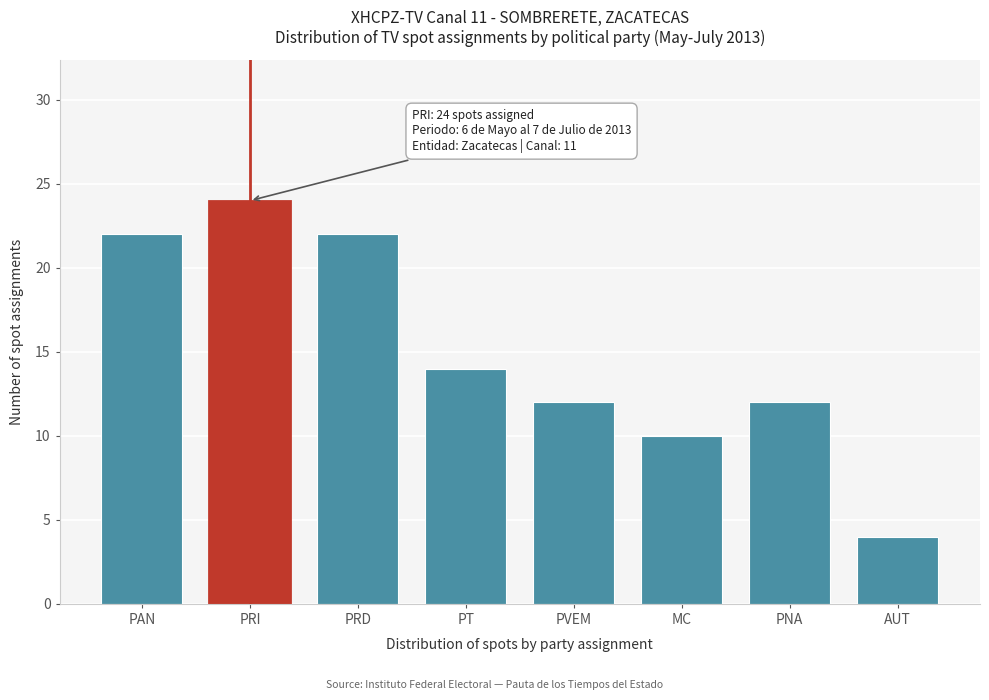

Reading left to right, extract all data points from this chart.

PAN=22	PRI=24	PRD=22	PT=14	PVEM=12	MC=10	PNA=12	AUT=4